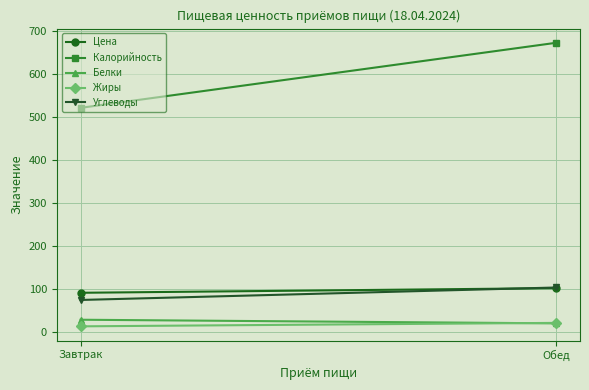

What is the minimum value shown in the chart?

12.0